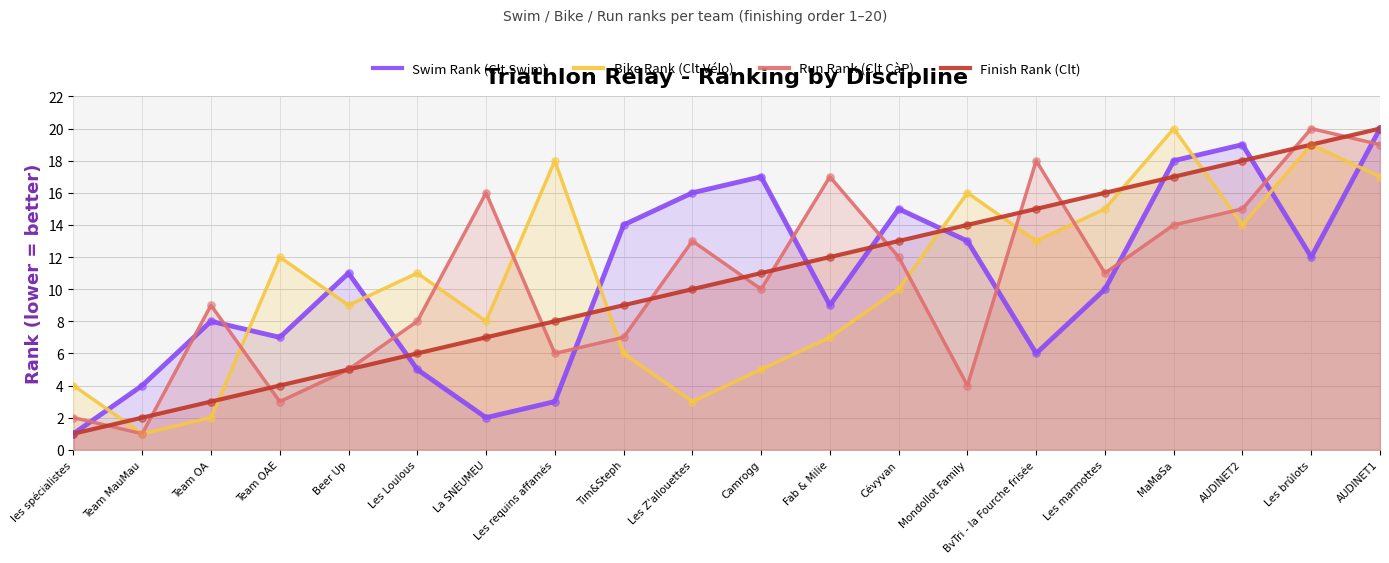

Which series contains the lowest Y value?

Swim Rank (Clt Swim)